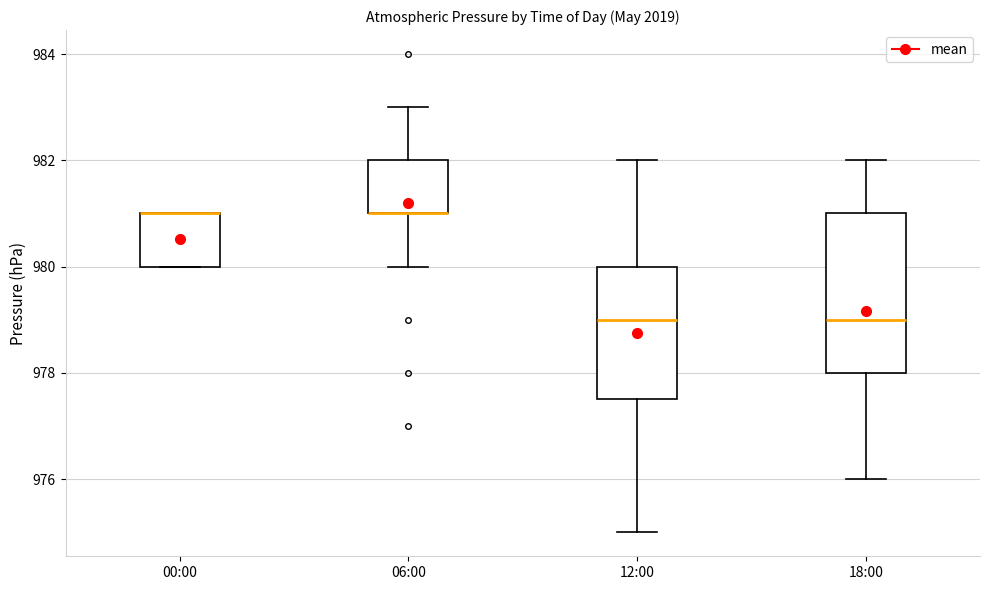

Which box is the tallest, from its lower edge to its upper edge?

18:00